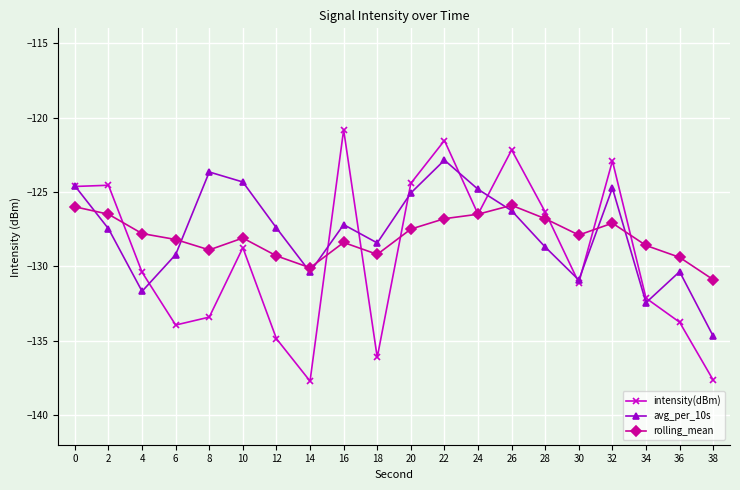

At which category does avg_per_10s reach its first local peak?

8